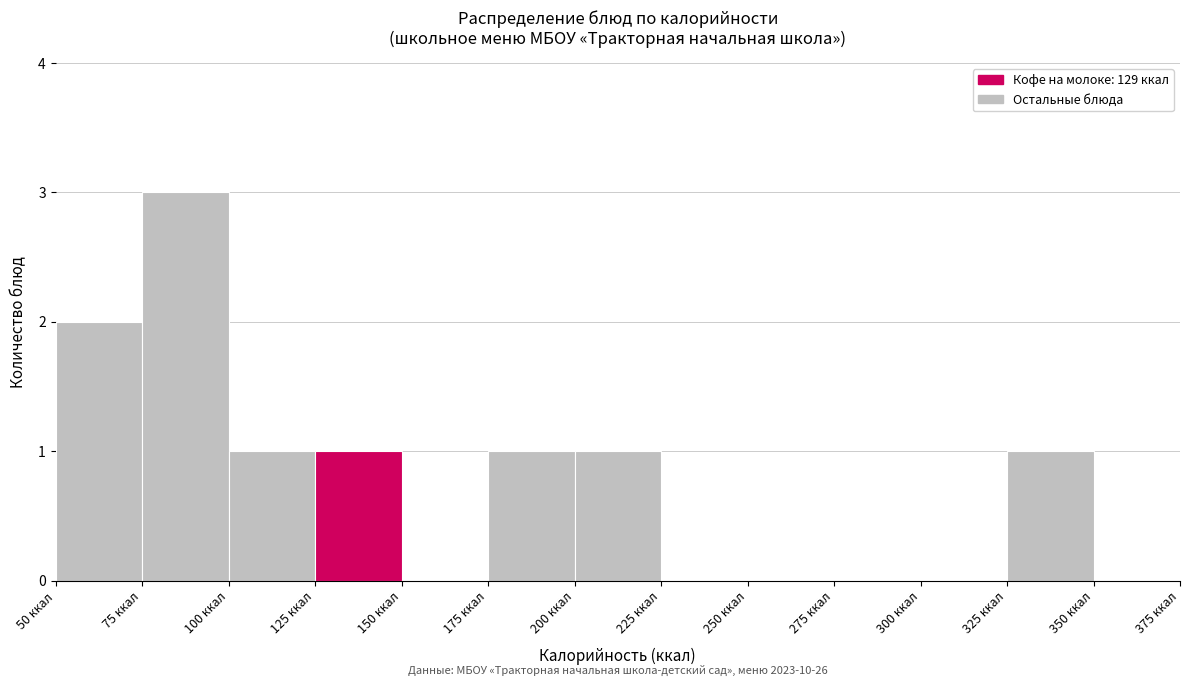

Which range on the x-axis has the tallest bar?

75 to 100